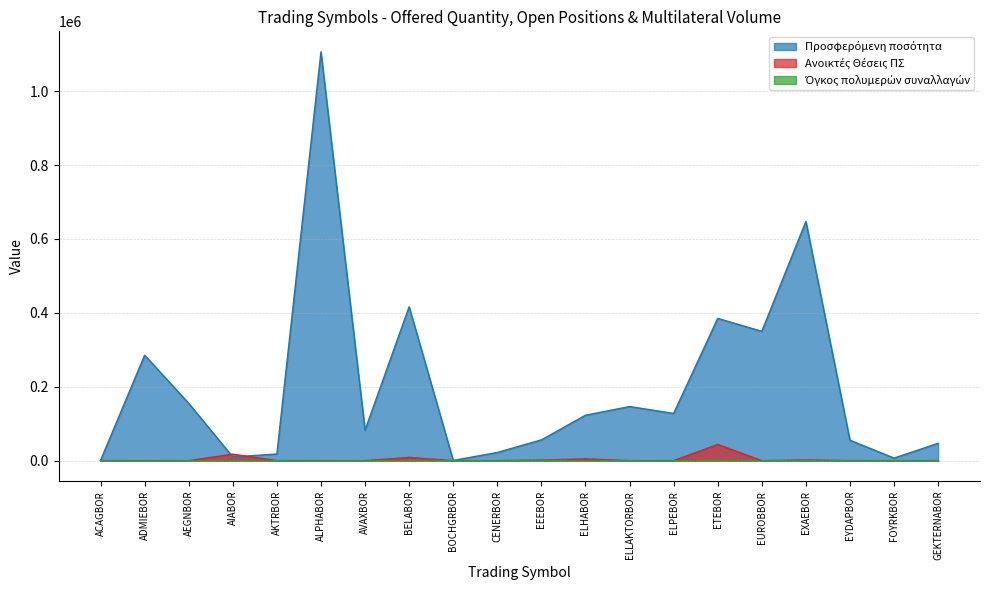

Which series has the largest range (max minus min)?

Προσφερόμενη ποσότητα